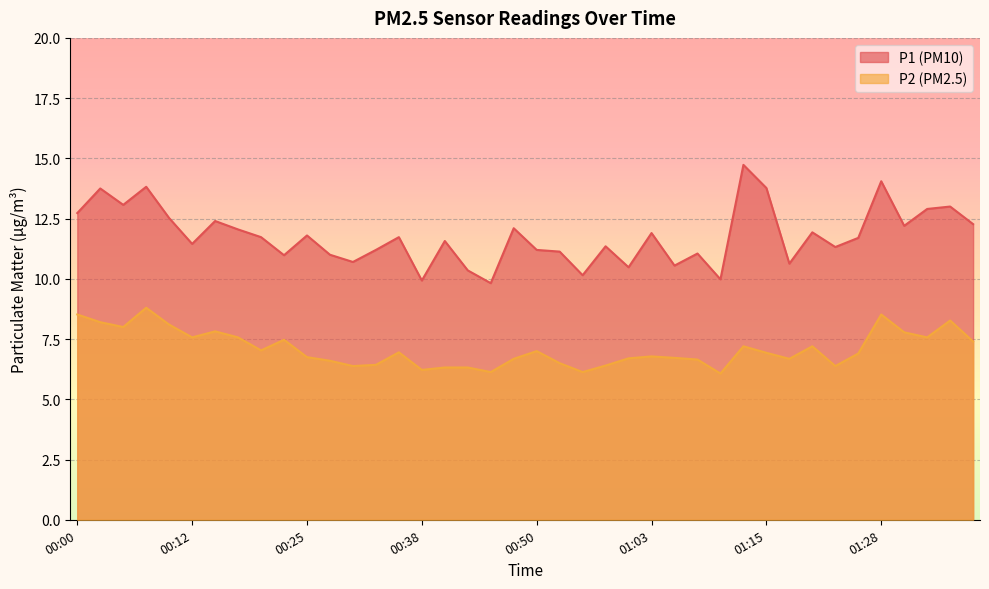

True or false: P1 and P2 intersect in this chart.

False